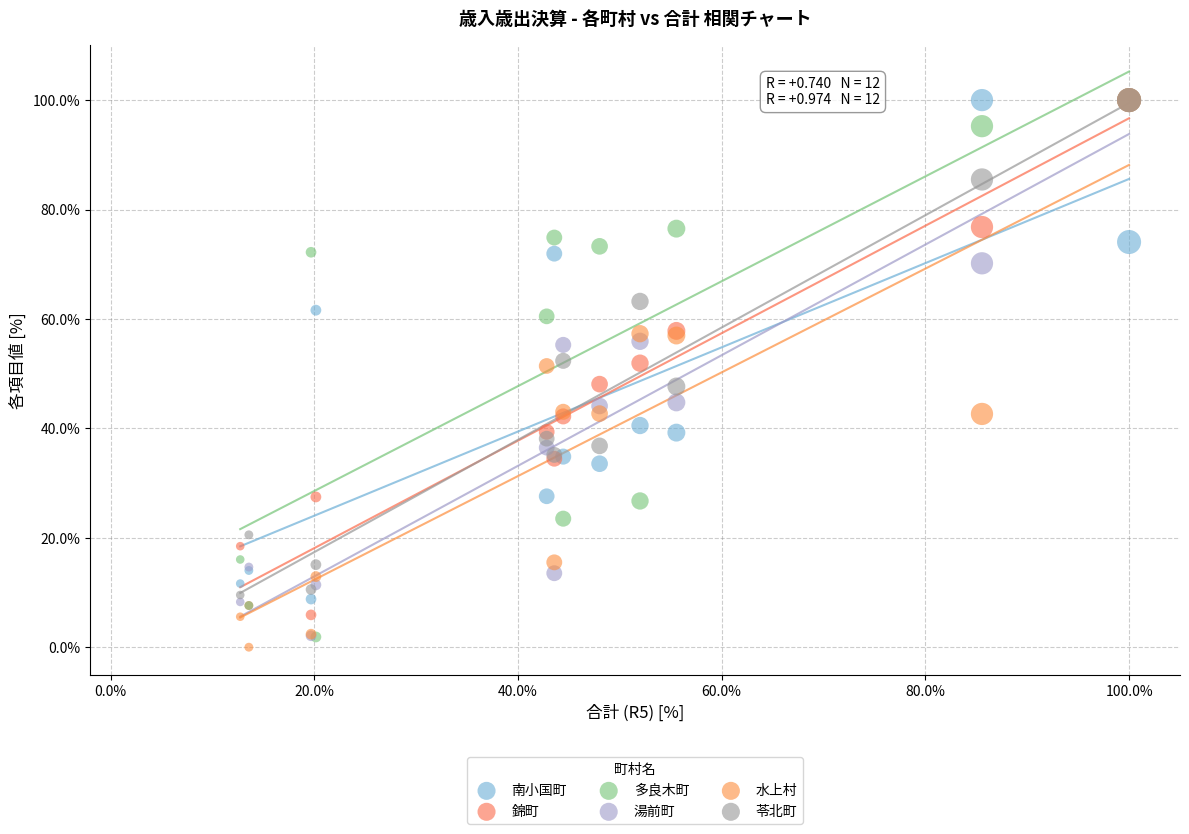

Which series has the widest spread of Y values?

水上村